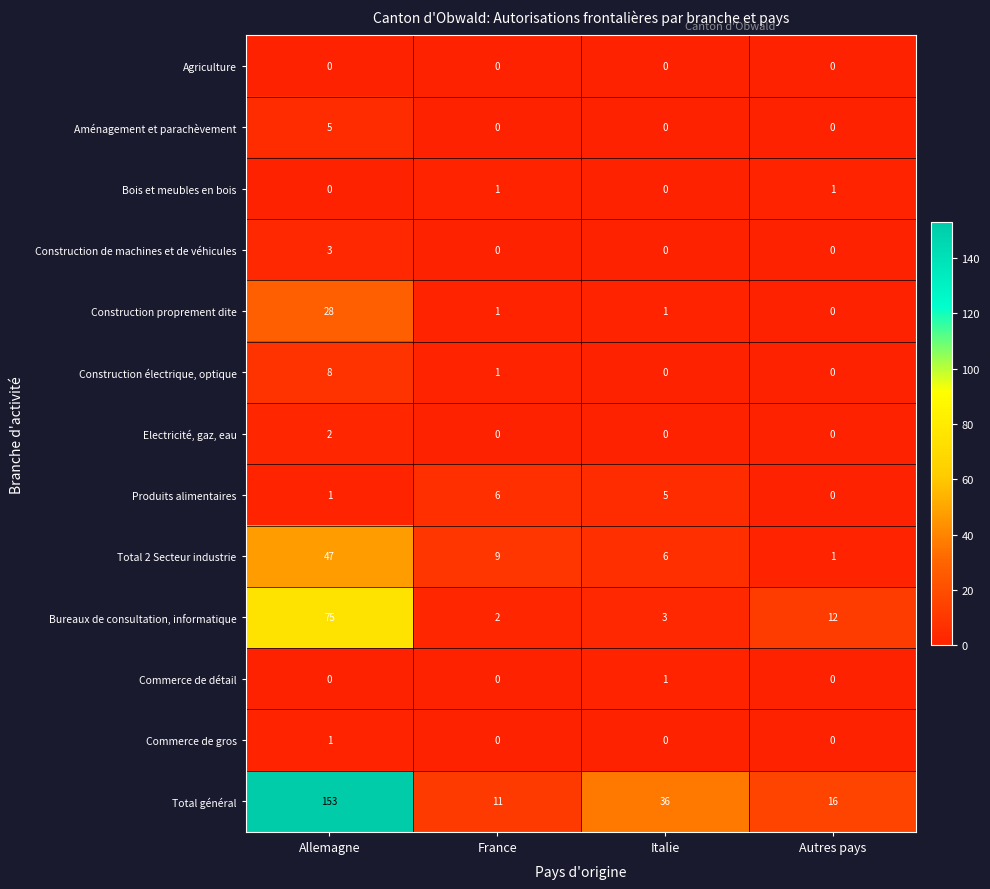

How many values in the Construction proprement dite series are below 1?

1